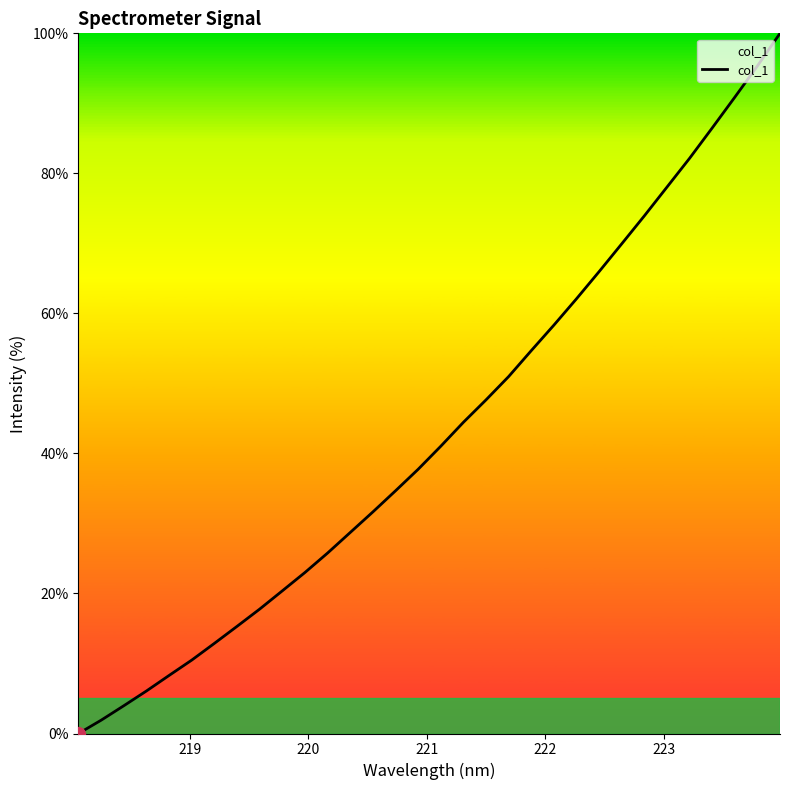

Reading left to right, transcribe all the data shown in this chart.

0.0	1.9	4.0	6.1	8.3	10.5	12.9	15.3	17.8	20.4	23.0	25.8	28.7	31.7	34.7	37.7	41.0	44.4	47.7	51.0	54.7	58.3	62.1	66.0	69.9	73.9	78.0	82.2	86.5	90.9	95.3	100.0